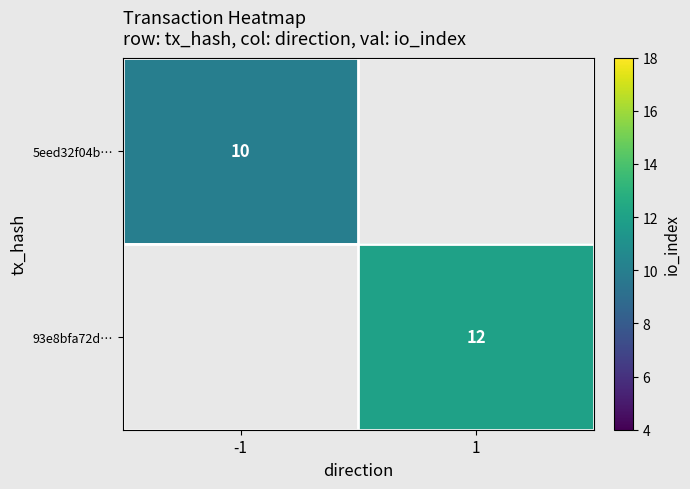

True or false: 93e8bfa72d… has a value of 18.5 at 1.

False